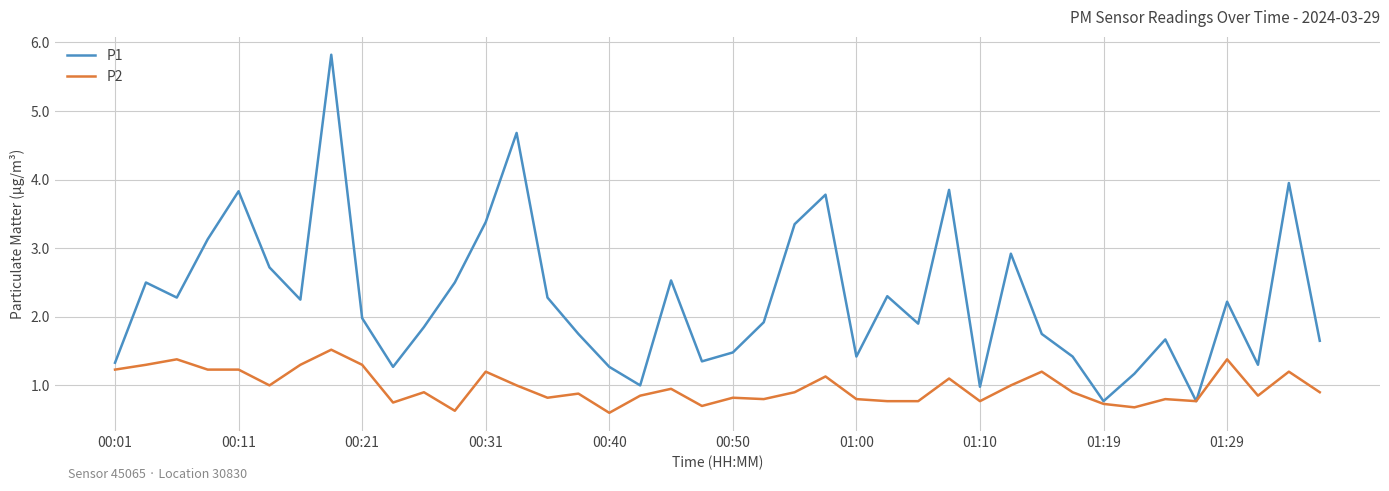

Which series has the largest range (max minus min)?

P1